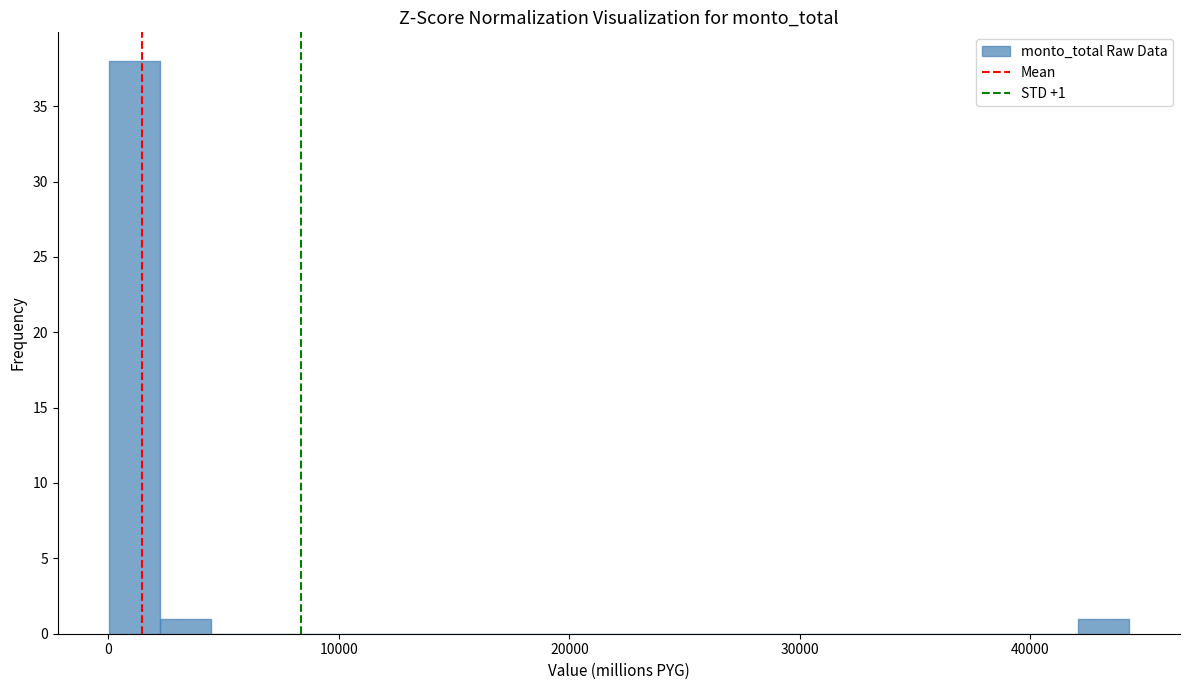

Around what value on the x-axis is the tallest bar? Give the approximate position of its centre, as read against the axis.

1000